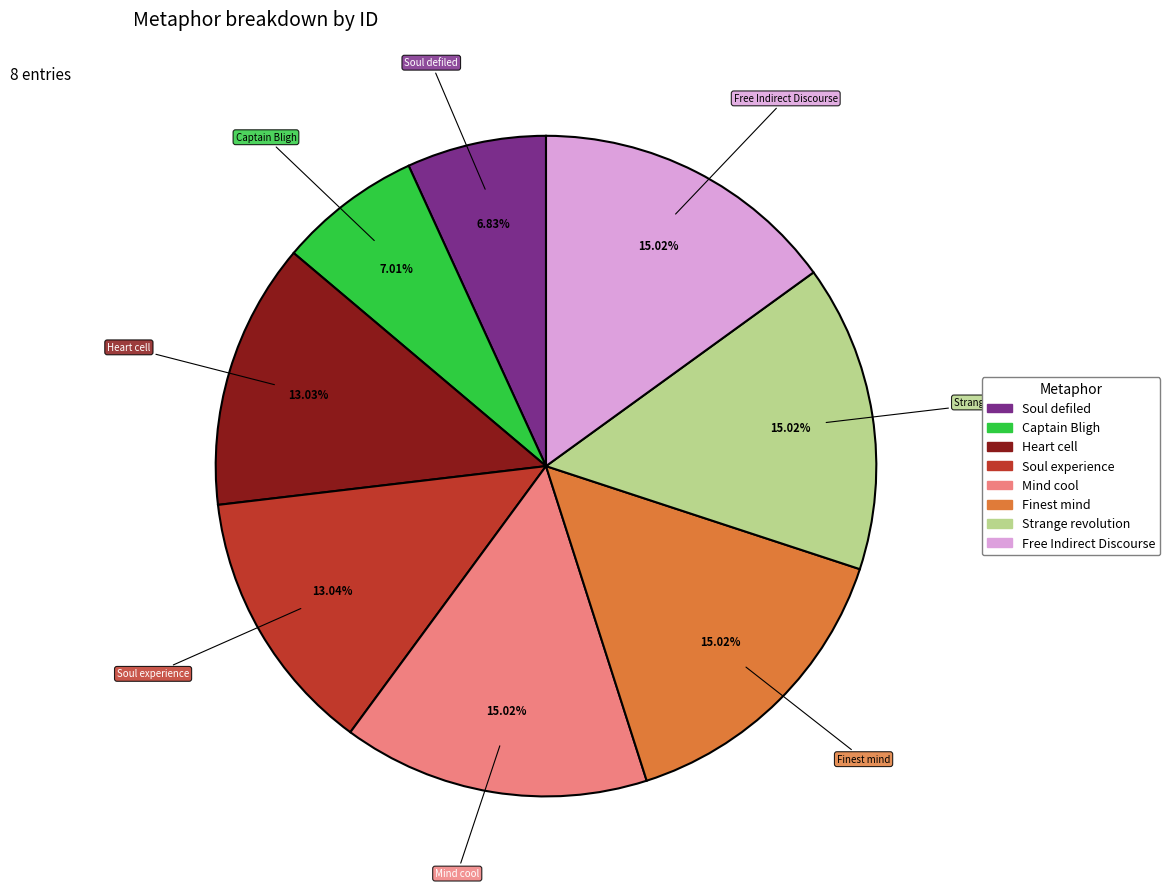

What is the ratio of the value at Strange revolution to the value at Finest mind?

1.0